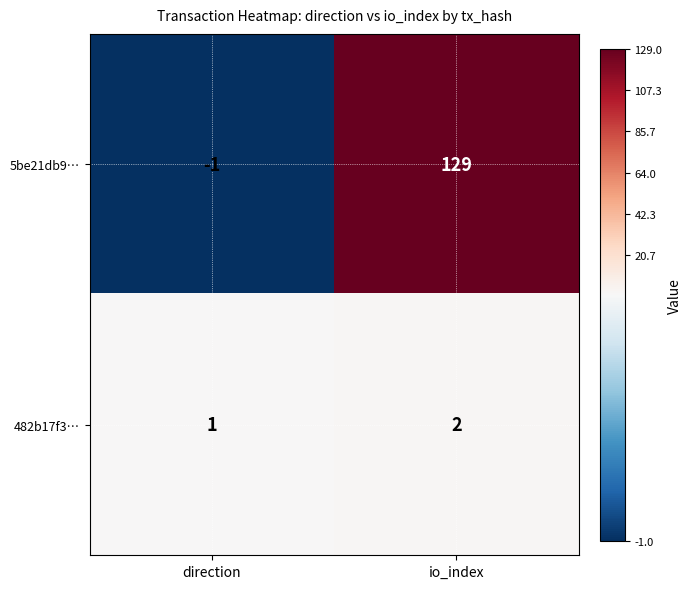

What is the difference between the 5be21db9… values at io_index and direction?

130